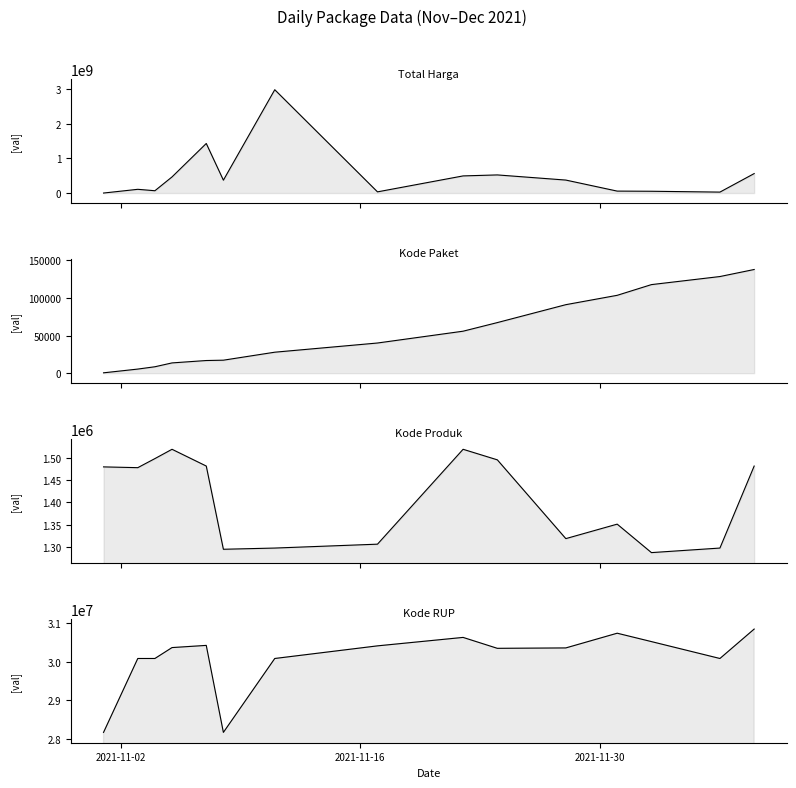

True or false: Total Harga and Kode Produk intersect in this chart.

True